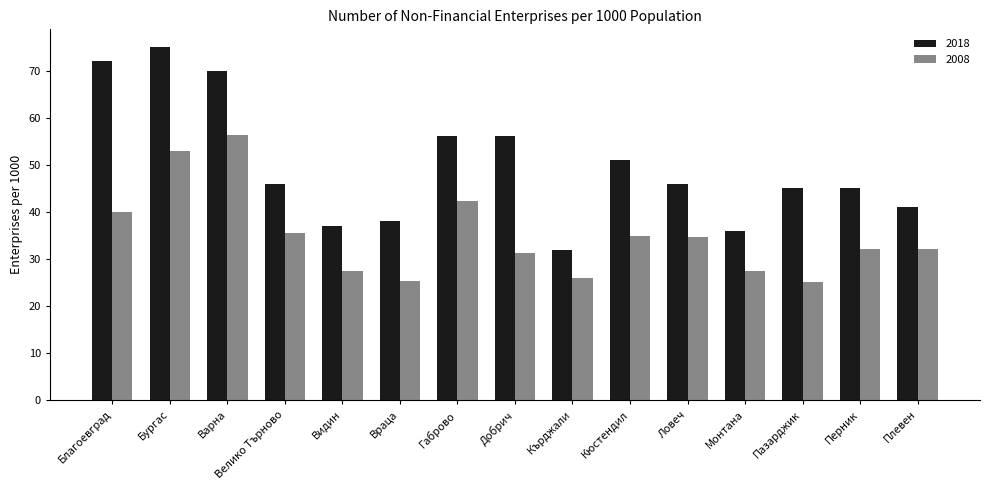

List the series in order of their overall mean, lowest first.

2008, 2018